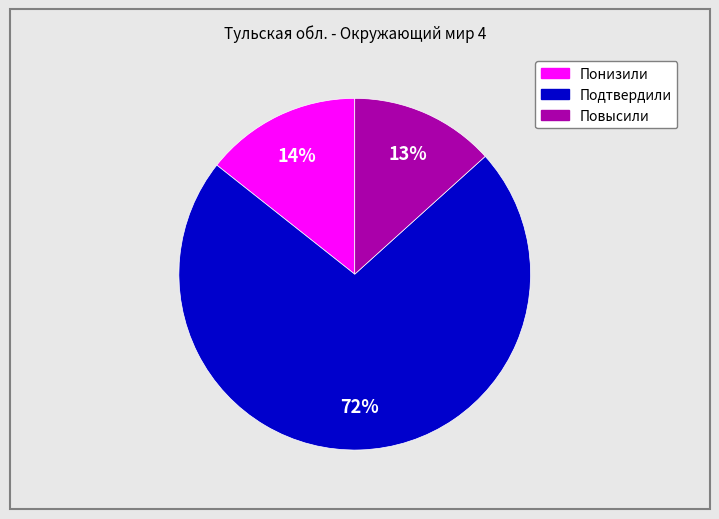

True or false: Понизили accounts for 14% of the total.

True